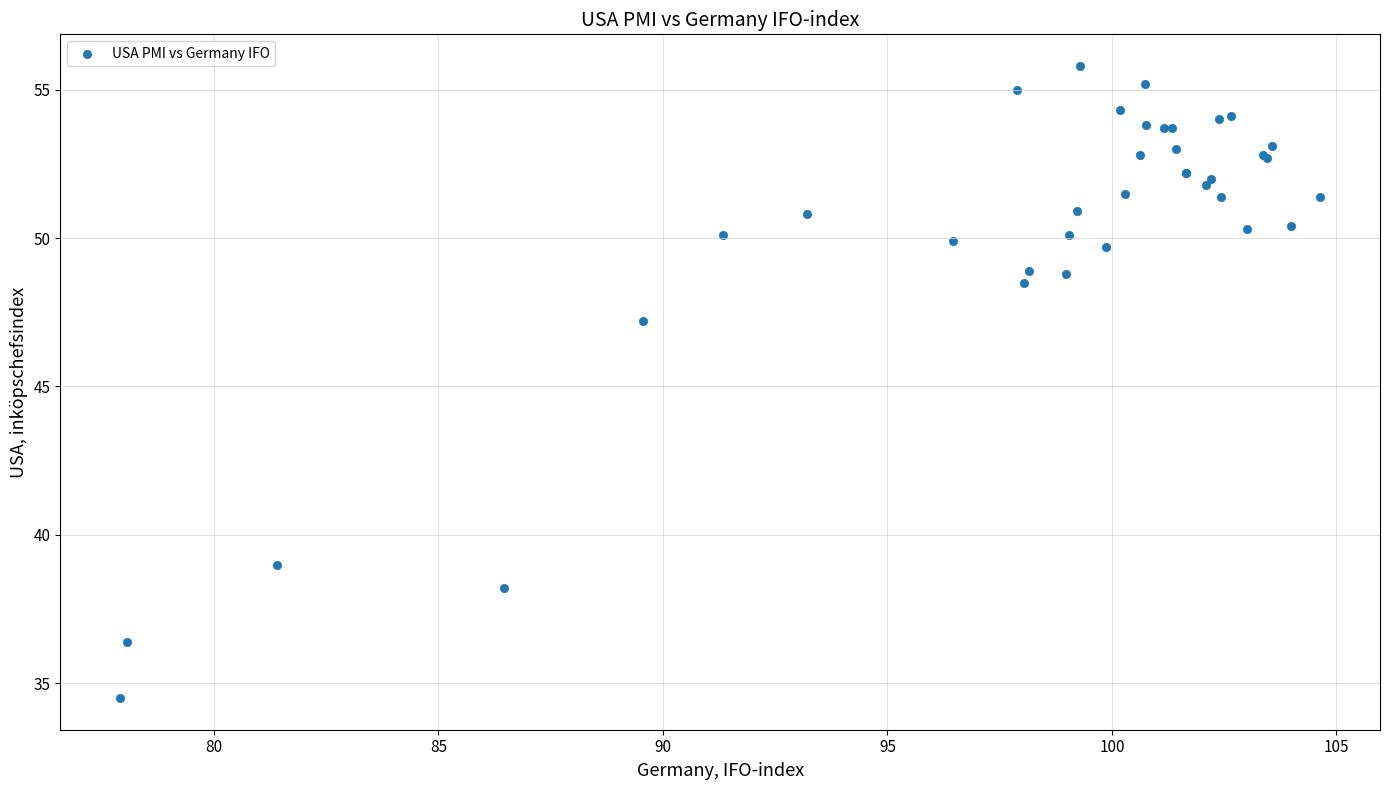

What Y value in the scatter plot is closest to 45?

47.2